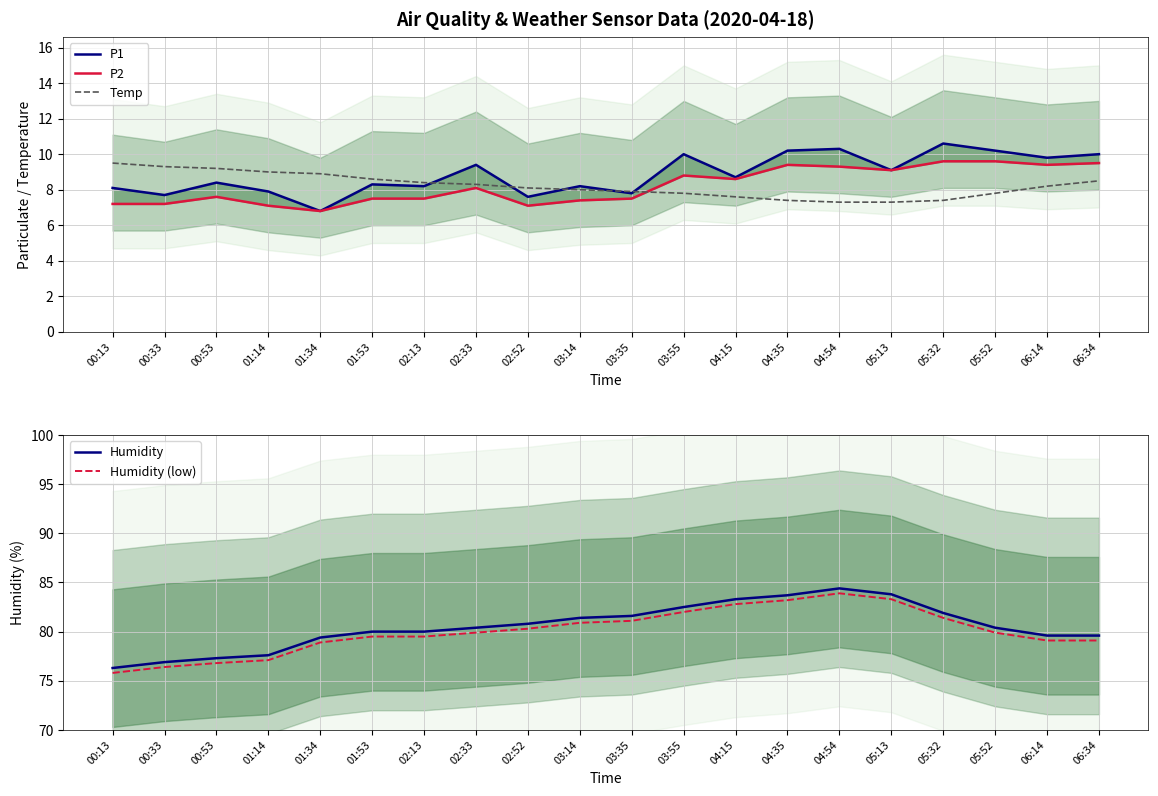

True or false: Humidity and P2 intersect in this chart.

False